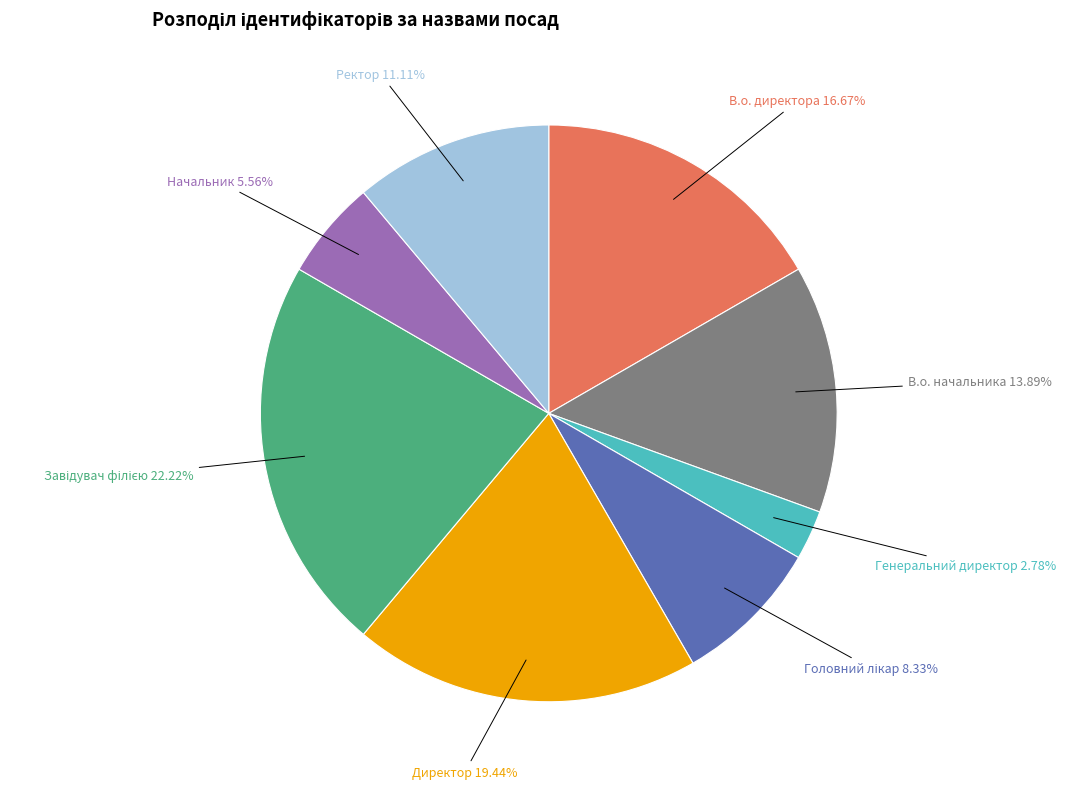

Is it true that Генеральний директор is 3% of the pie?

True